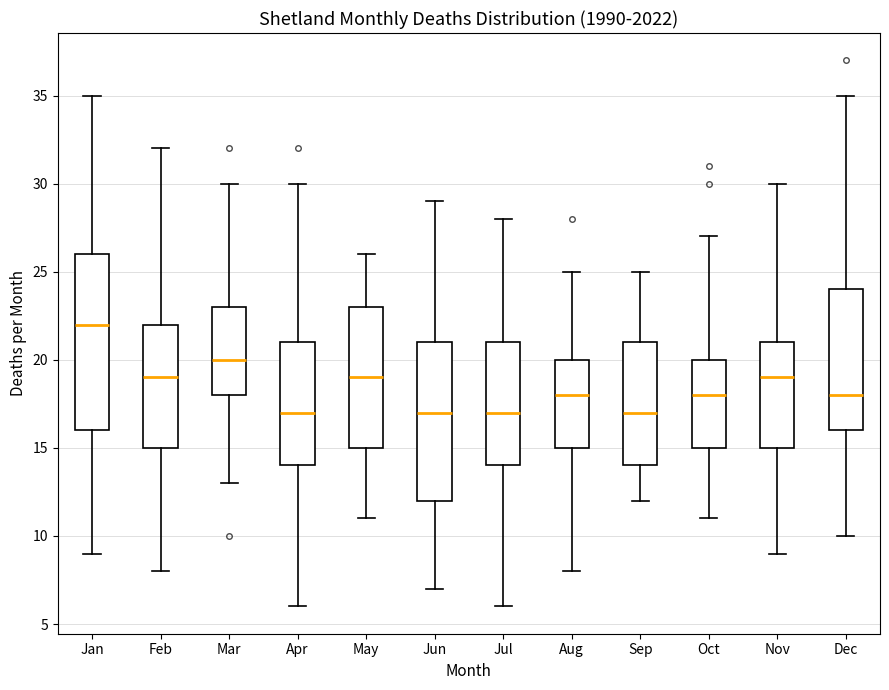

Reading left to right, transcribe this box plot: for each box, give where its median line is, the range the box spans, and where its two whiskers end, as read against the y-axis. The values are not printed on the chart, so give them approximately, as read against the axis.

Jan: median 22, box 16 to 26, whiskers 9 to 35
Feb: median 19, box 15 to 22, whiskers 8 to 32
Mar: median 20, box 18 to 23, whiskers 13 to 30
Apr: median 17, box 14 to 21, whiskers 6 to 30
May: median 19, box 15 to 23, whiskers 11 to 26
Jun: median 17, box 12 to 21, whiskers 7 to 29
Jul: median 17, box 14 to 21, whiskers 6 to 28
Aug: median 18, box 15 to 20, whiskers 8 to 25
Sep: median 17, box 14 to 21, whiskers 12 to 25
Oct: median 18, box 15 to 20, whiskers 11 to 27
Nov: median 19, box 15 to 21, whiskers 9 to 30
Dec: median 18, box 16 to 24, whiskers 10 to 35